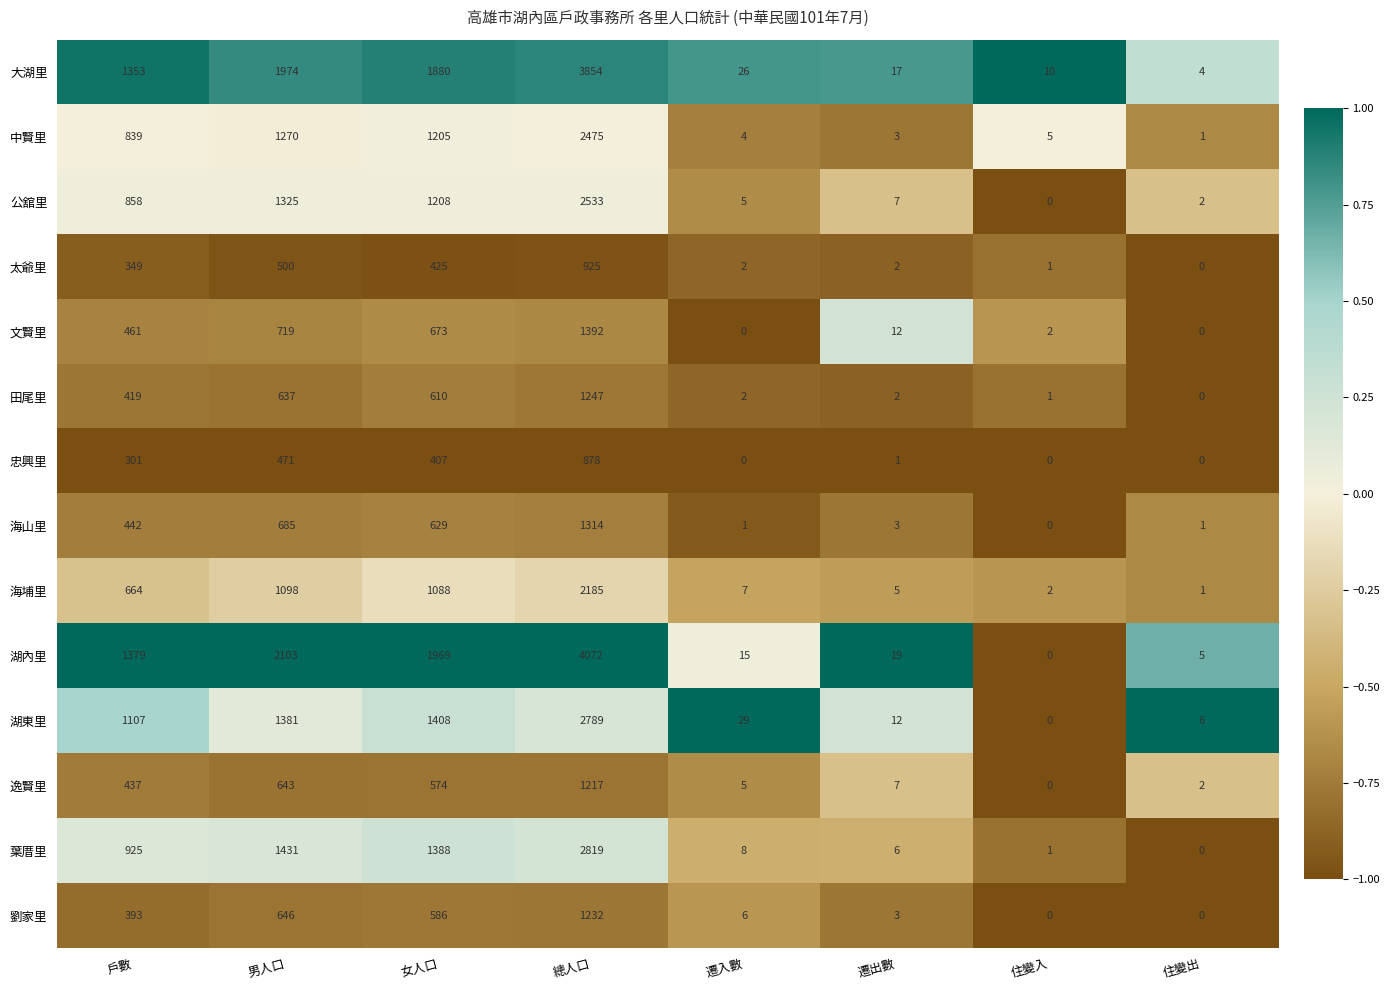

What is the total value across all series at 戶數?

9927